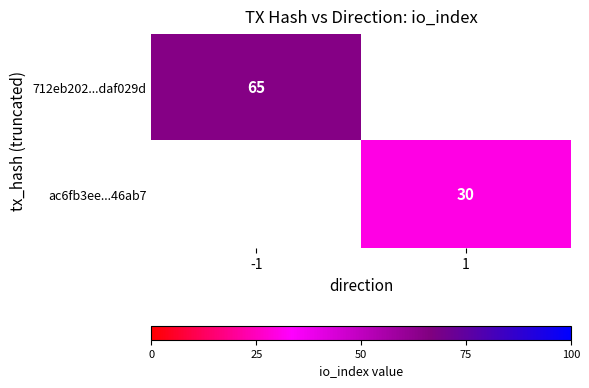

True or false: ac6fb3ee...46ab7 has a value of 41 at 1.

False